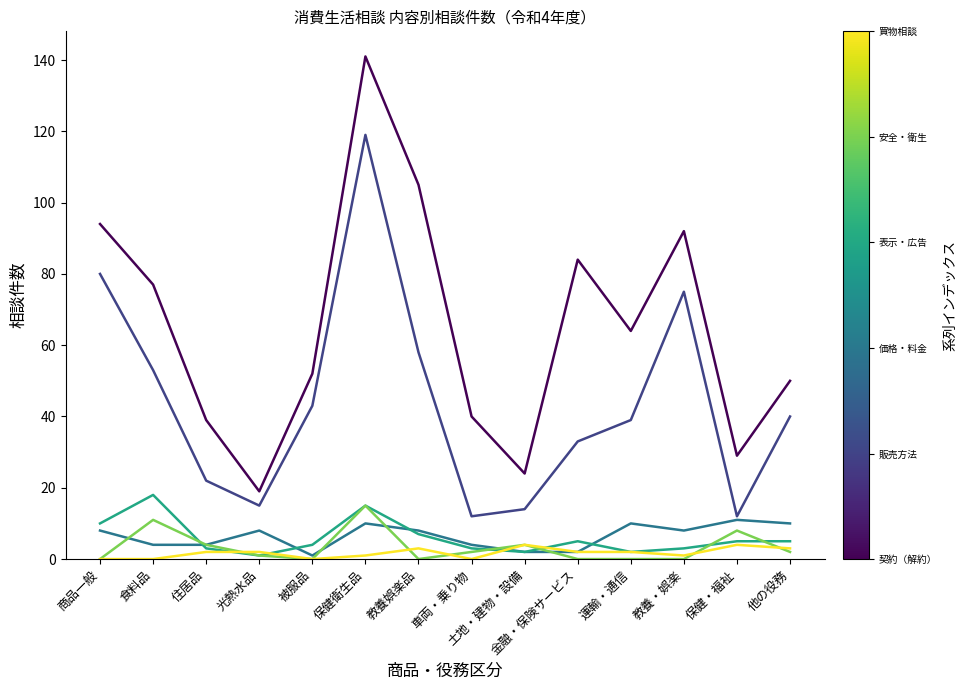

What is the maximum value shown in the chart?

141